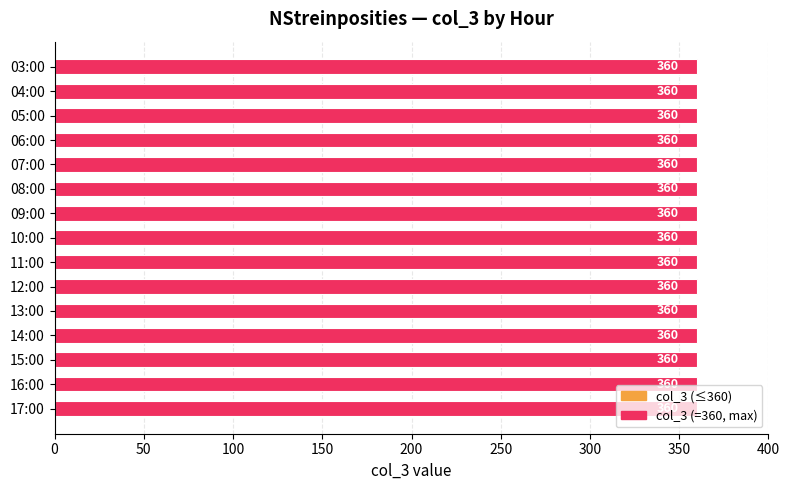

Which label corresponds to the smallest value in the chart?

03:00+